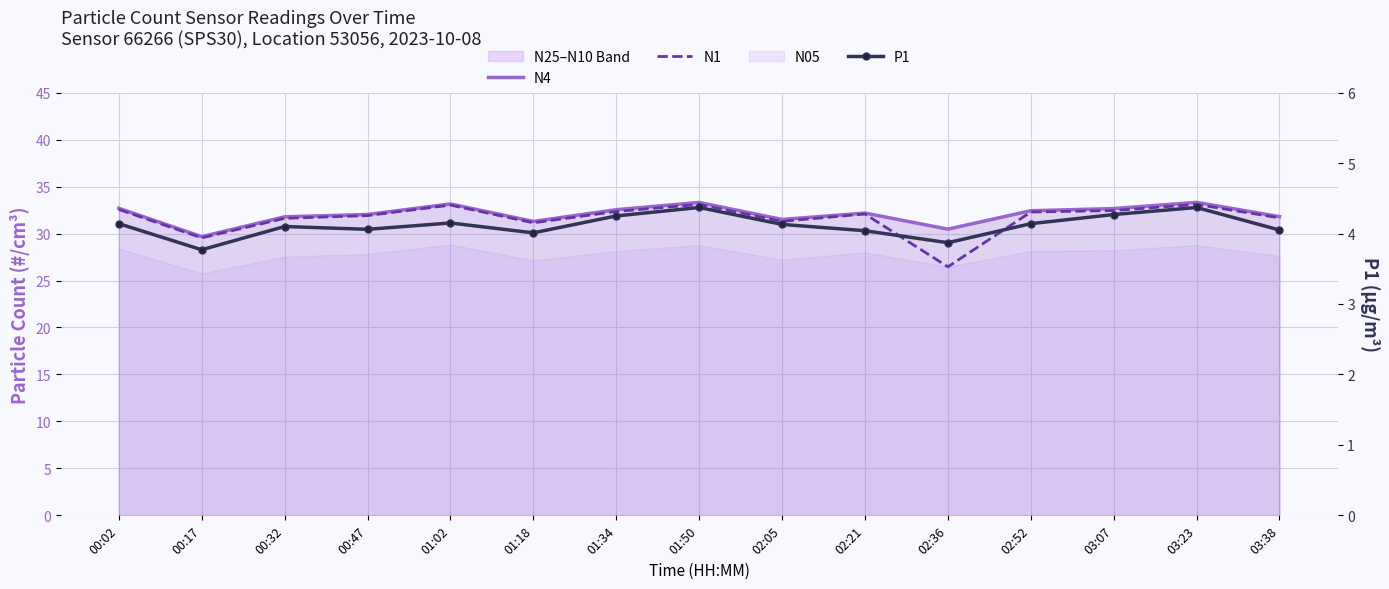

What is the difference between the N1 values at 01:18 and 02:05?

0.2